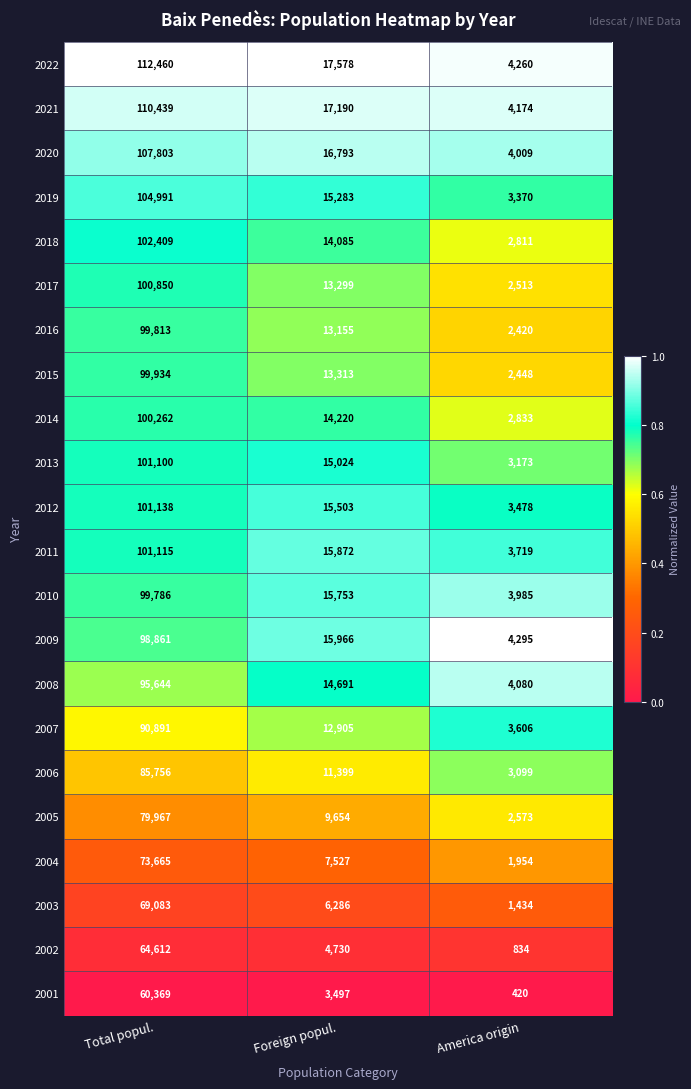

True or false: 2001 has a value of 5120 at Foreign popul..

False